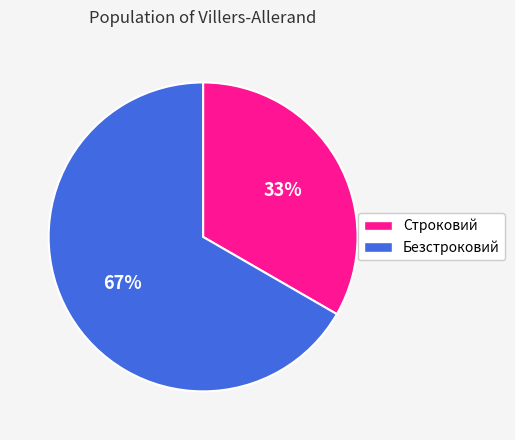

What percentage is the Строковий slice, to the nearest percent?

33%